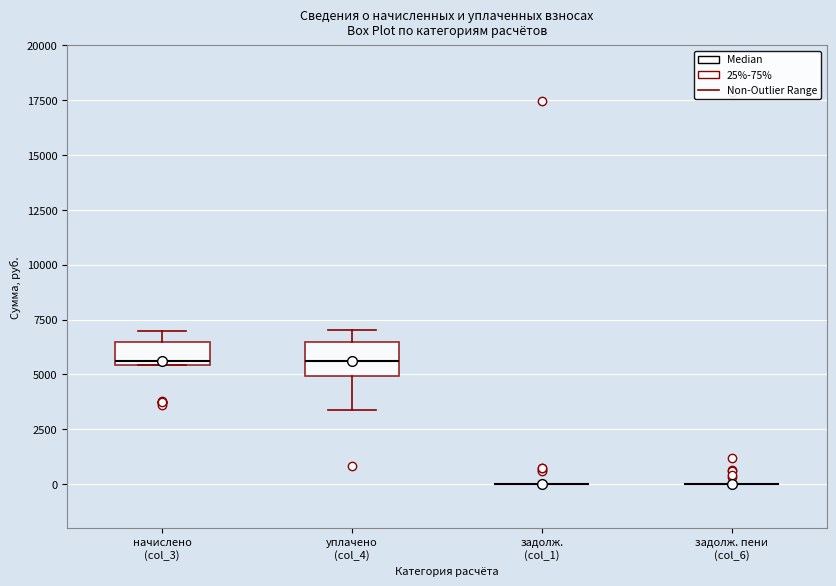

Comparing the boxes themselves (not the whiskers), which one is the tallest?

уплачено (col_4)